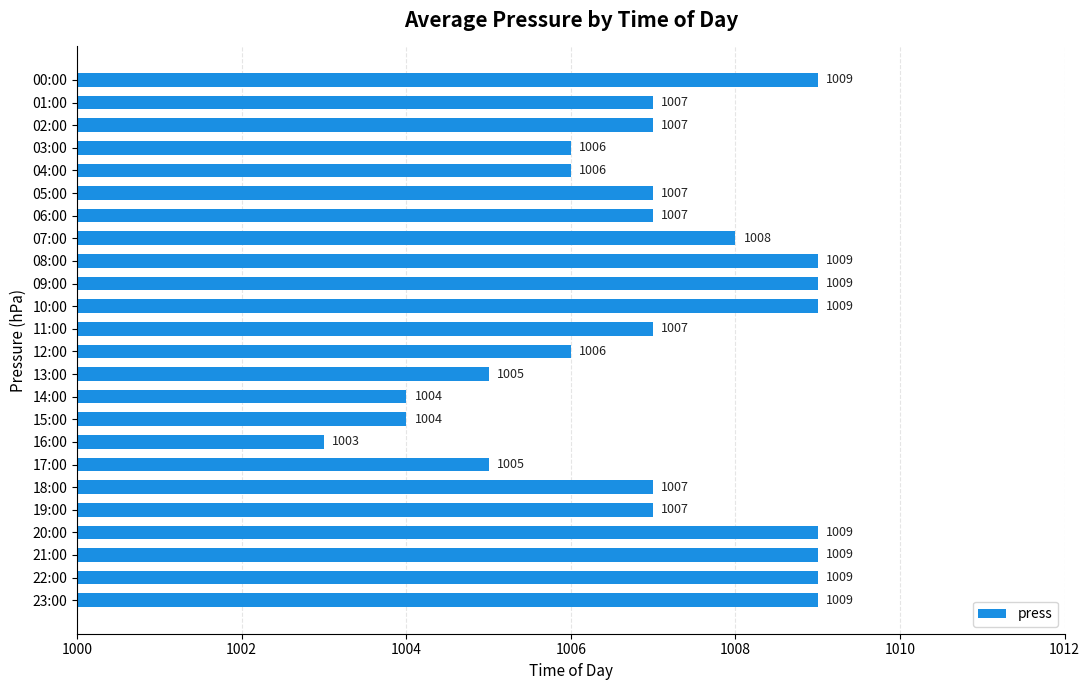

What is the difference between the maximum and minimum values?

6